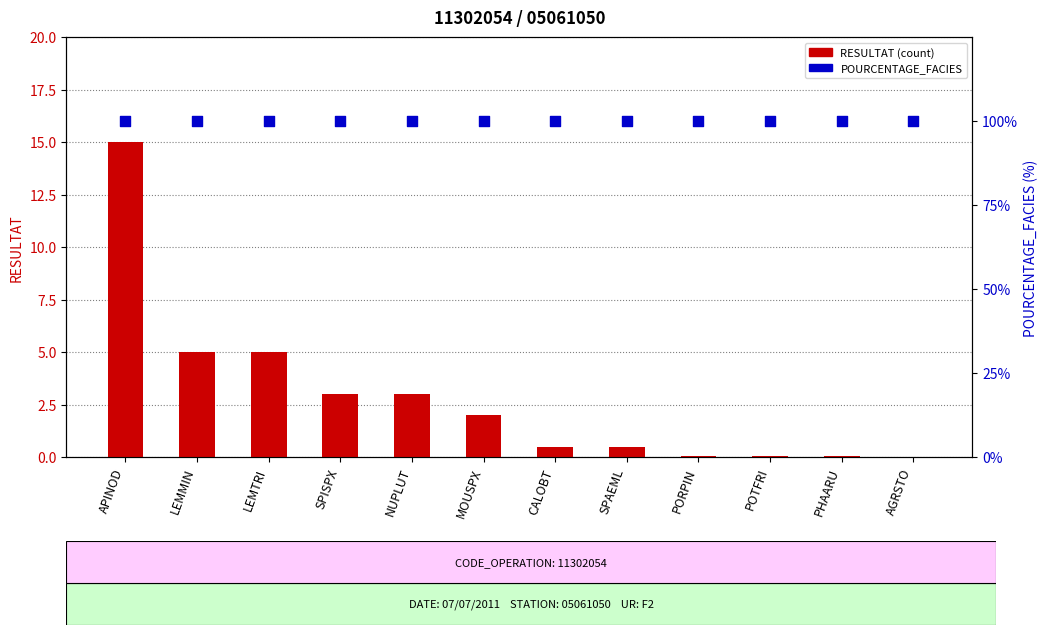

At which category is the sum across all series the highest?

APINOD